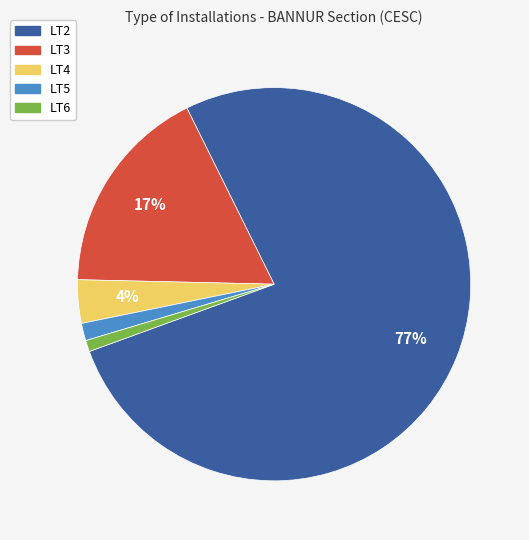

Which category has the biggest portion of the pie?

LT2